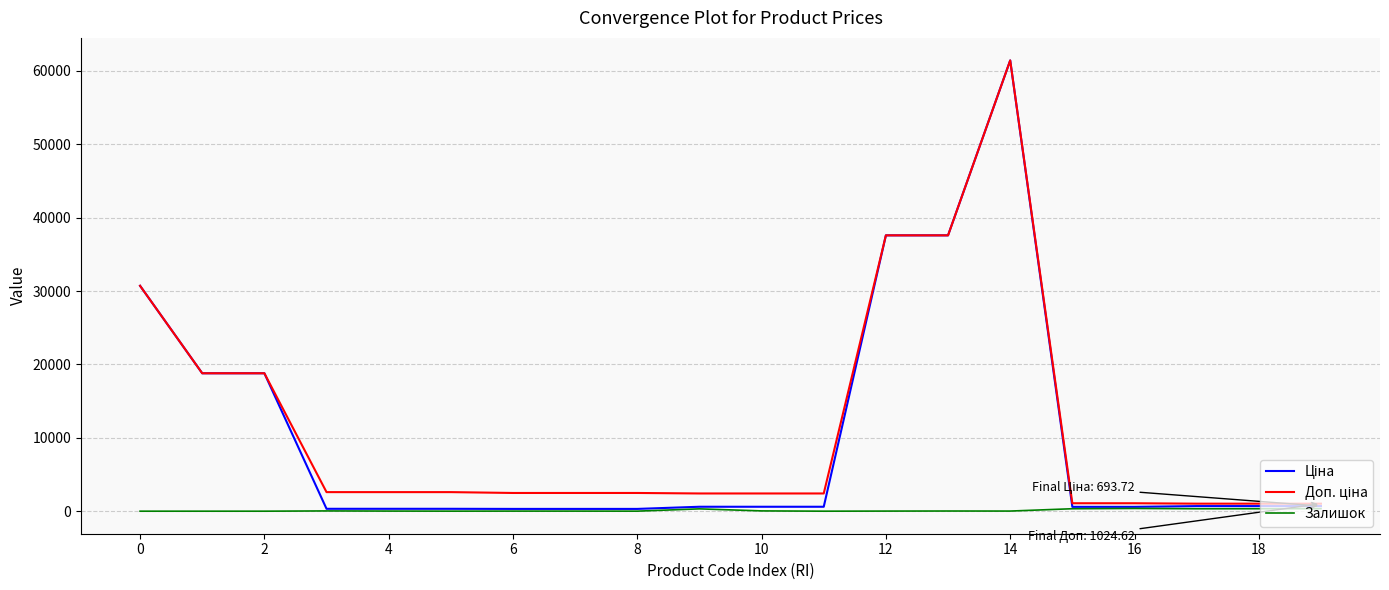

What is the maximum value shown in the chart?

61434.3